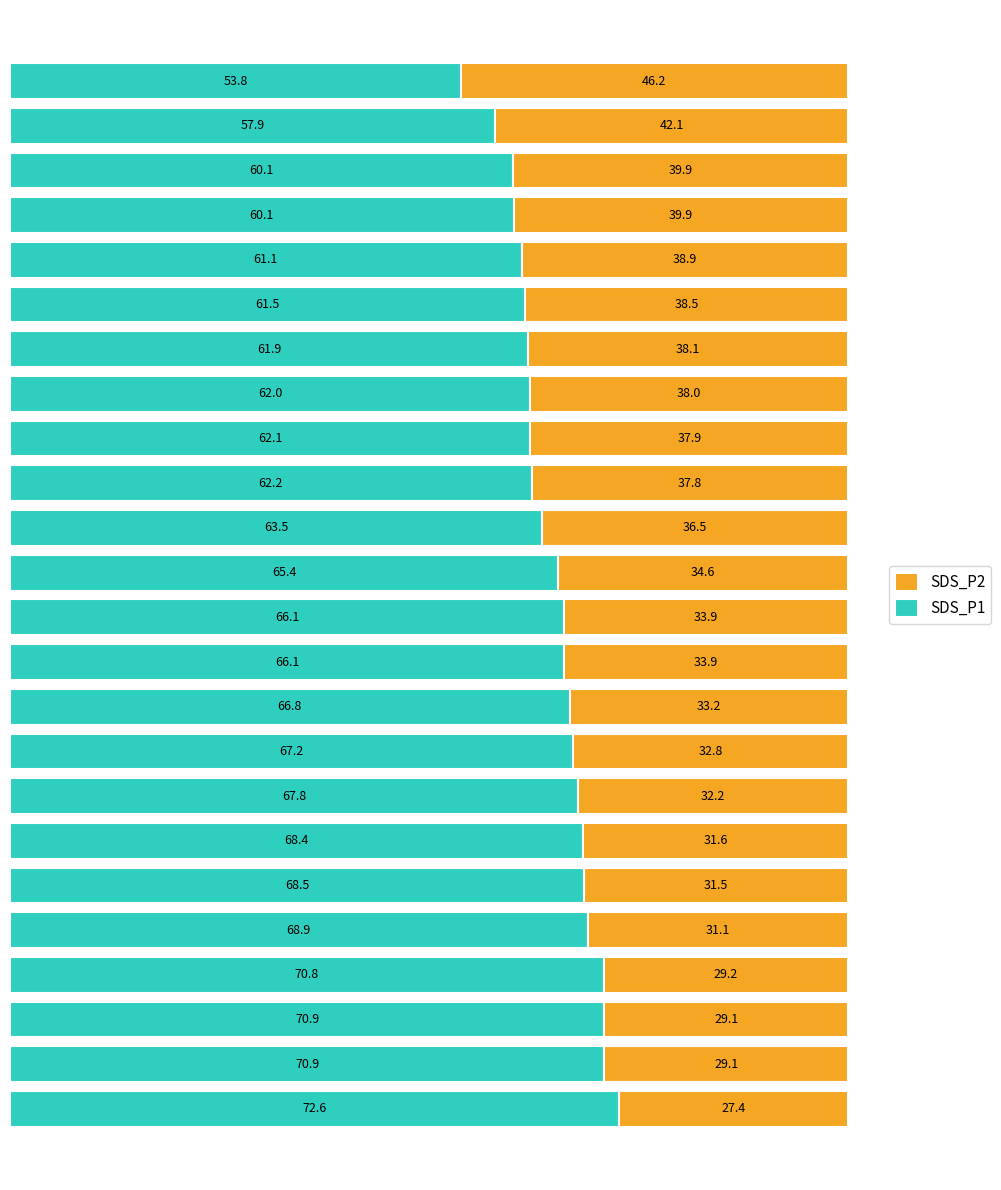

What is the highest value of the SDS_P1 series?

72.6